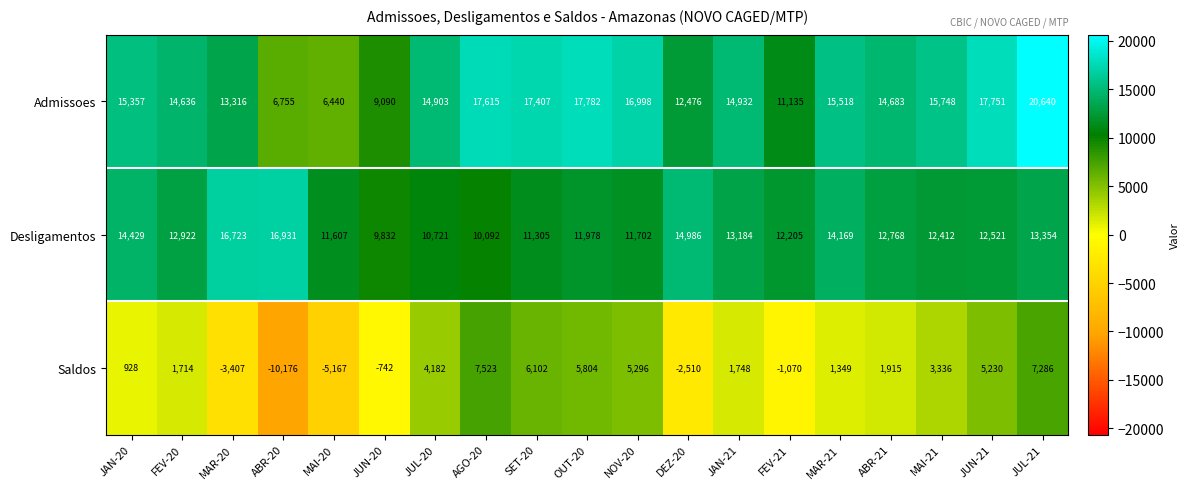

What is the highest value of the Admissoes series?

20640